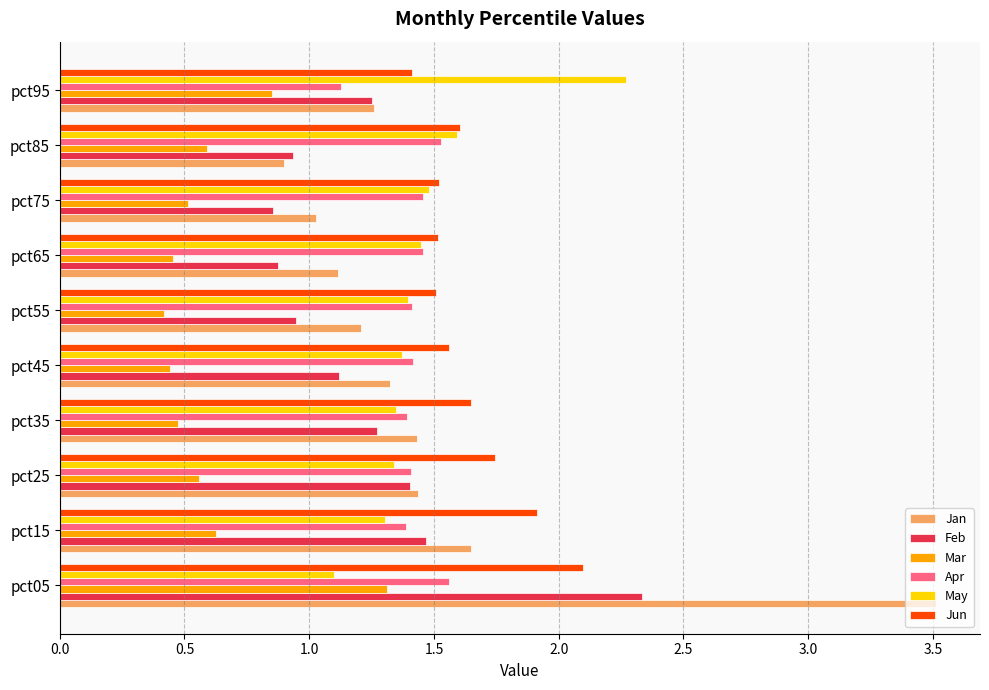

Count the number of data series in this chart.

6